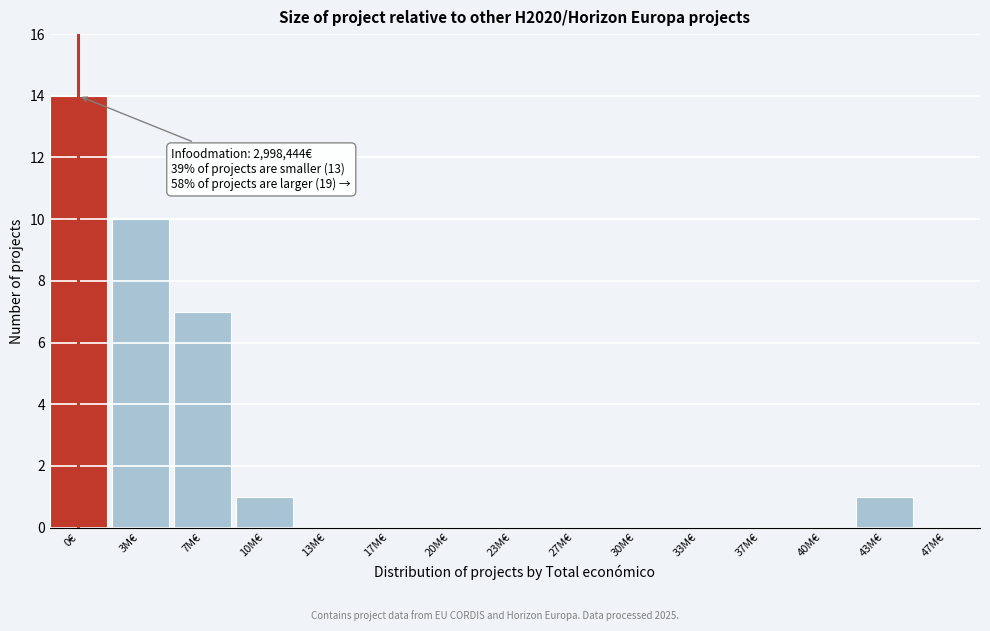

Reading left to right, extract all data points from this chart.

0€=14	3M€=10	7M€=7	10M€=1	13M€=0	17M€=0	20M€=0	23M€=0	27M€=0	30M€=0	33M€=0	37M€=0	40M€=0	43M€=1	47M€=0